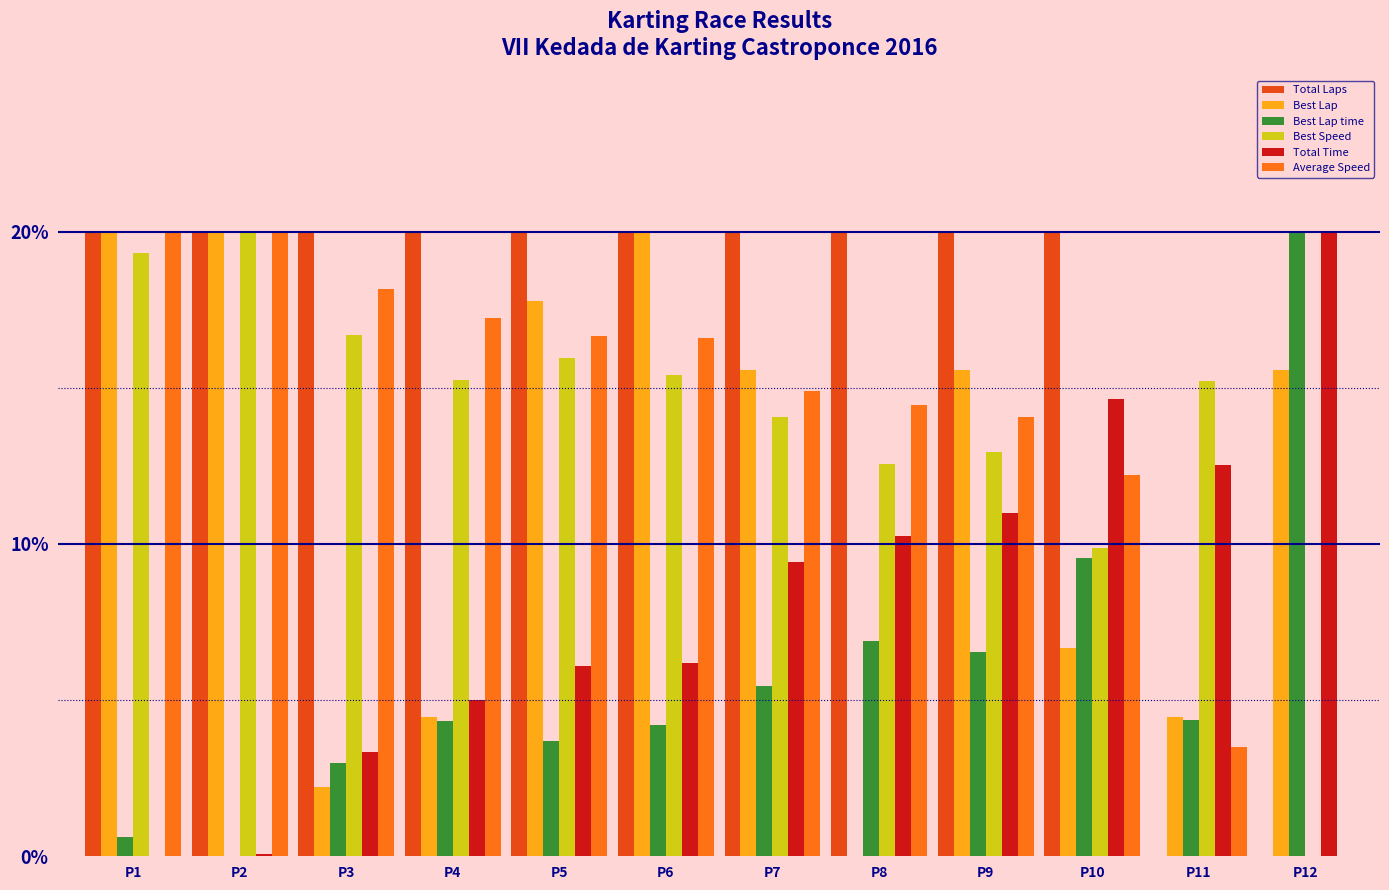

The value of Best Speed at P4 is 20.8. True or false?

False